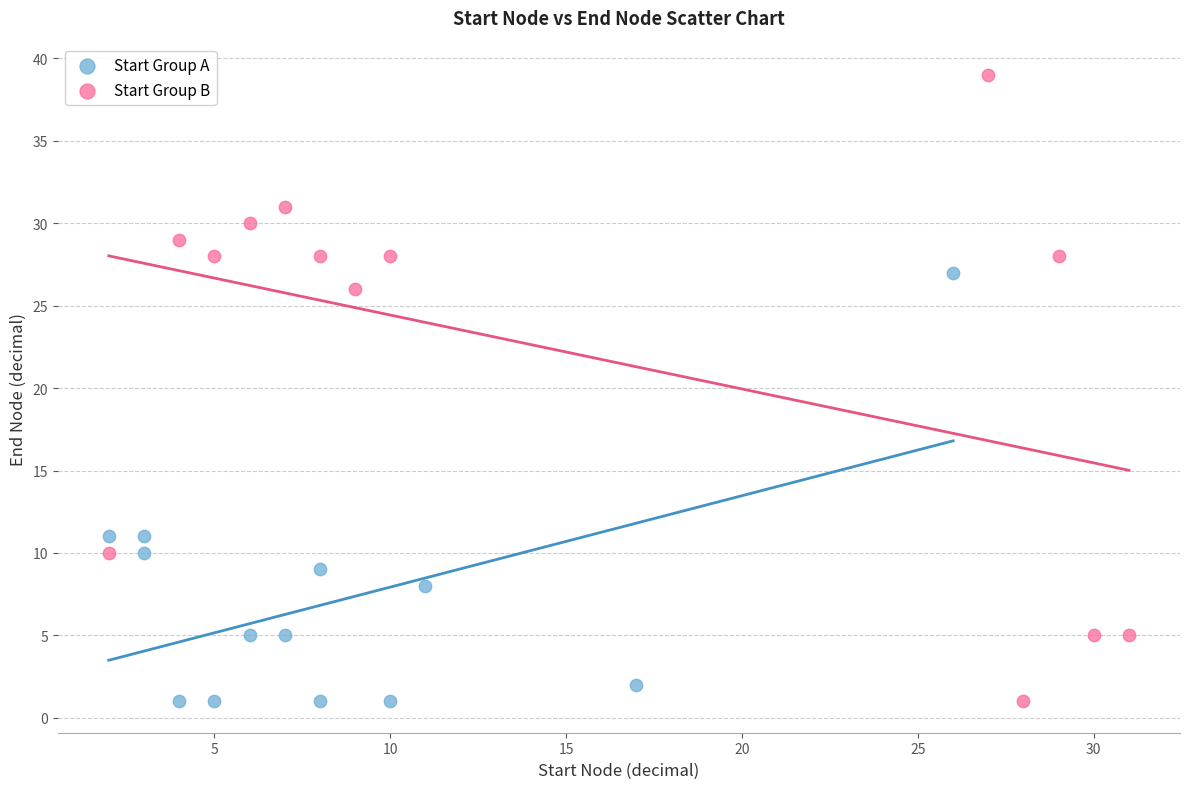

Which series has the largest Y range (max minus min)?

Start Group B